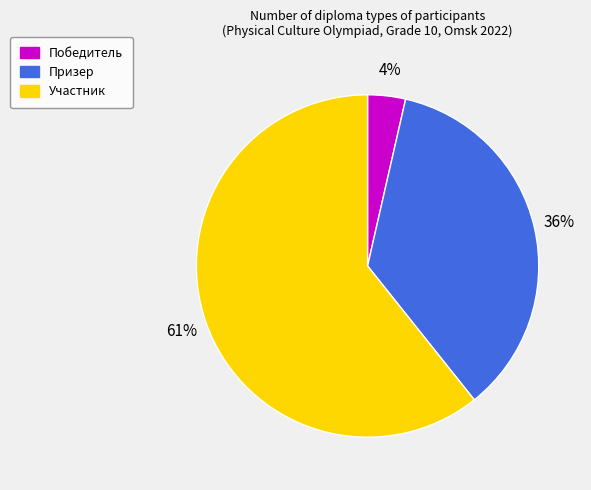

To the nearest percent, what is the difference between the Участник and Призер slice percentages?

25%